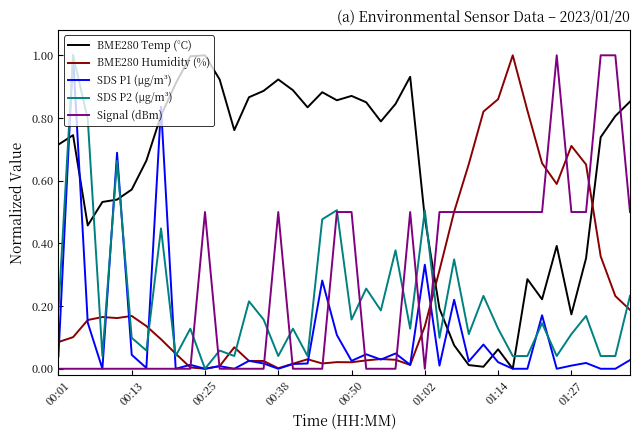

Which series ends up on top after the final intersection of BME280 Temp (°C) and SDS P2 (µg/m³)?

BME280 Temp (°C)